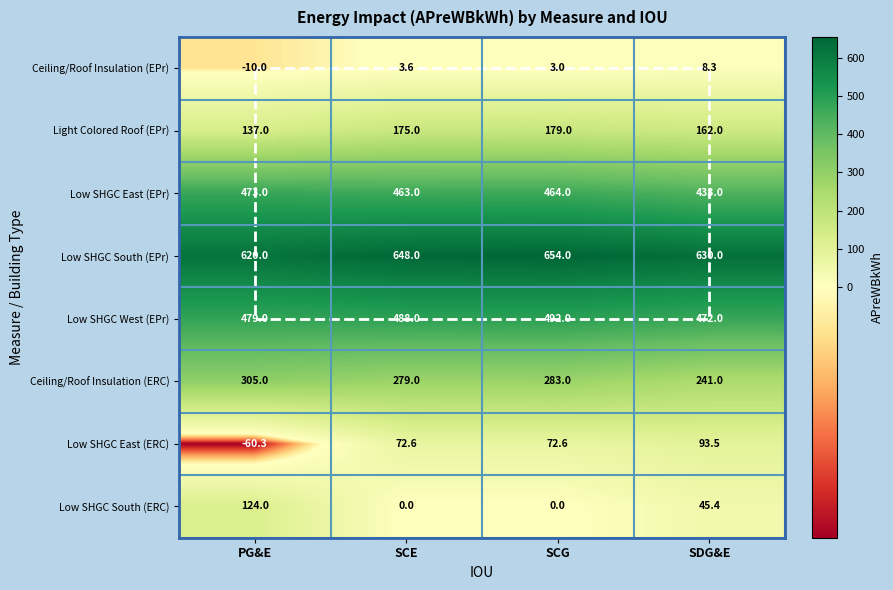

Count the number of categories in the chart.

4